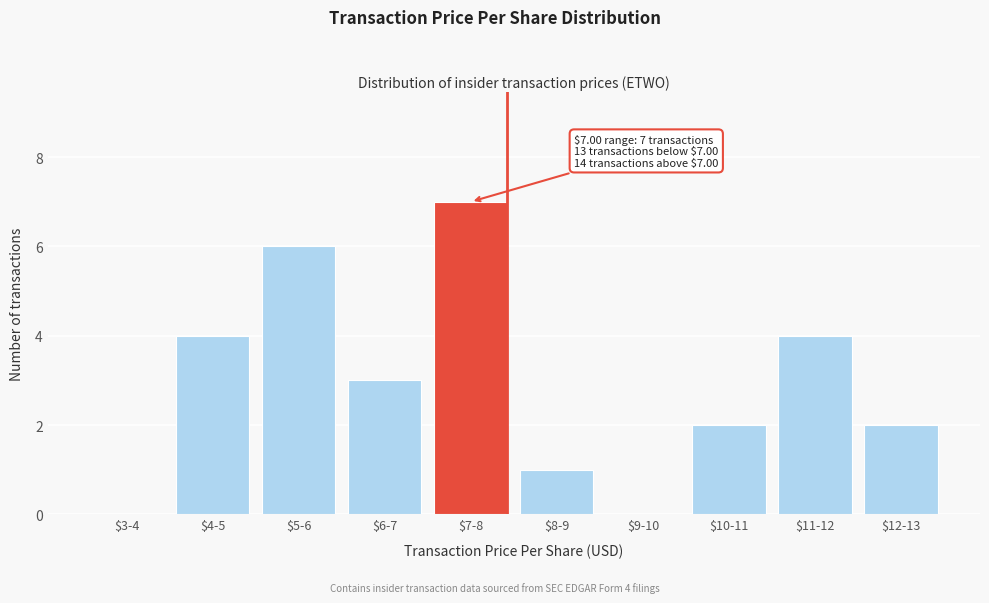

The chart shows a value of 2 at $9-10. True or false?

False